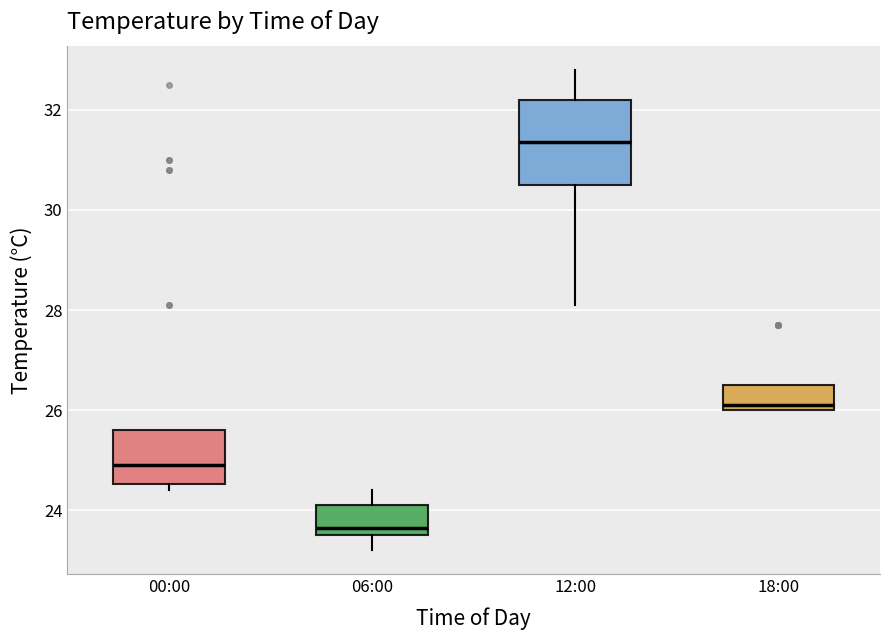

Reading left to right, transcribe this box plot: for each box, give where its median line is, the range the box spans, and where its two whiskers end, as read against the y-axis. The values are not printed on the chart, so give them approximately, as read against the axis.

00:00: median 25.0, box 24.6 to 25.6, whiskers 24.4 to 25.6
06:00: median 23.6 (just above the box's lower edge), box 23.6 to 24.2, whiskers 23.2 to 24.4
12:00: median 31.4, box 30.6 to 32.2, whiskers 28.2 to 32.8
18:00: median 26.2, box 26.0 to 26.6, whiskers 26.0 to 26.6